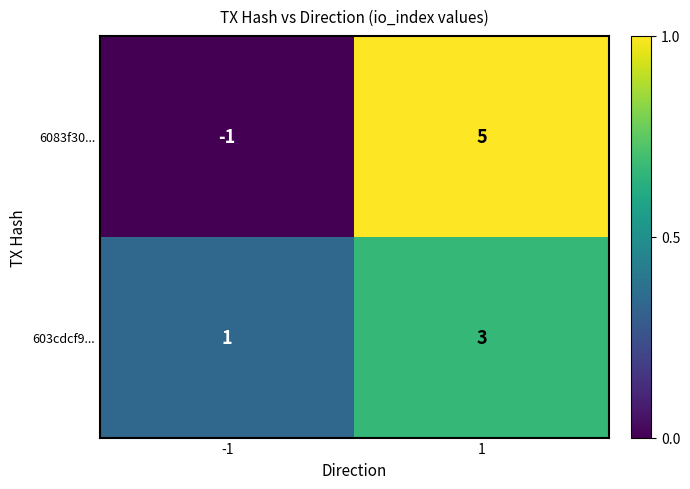

What is the sum of all 6083f30... values?

4